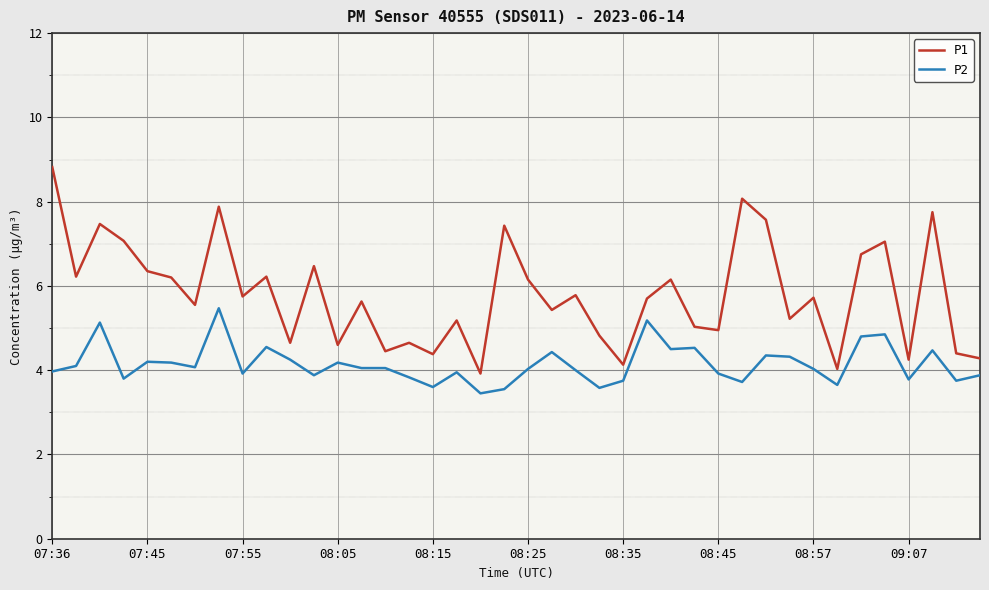

Which series has the widest spread of values?

P1